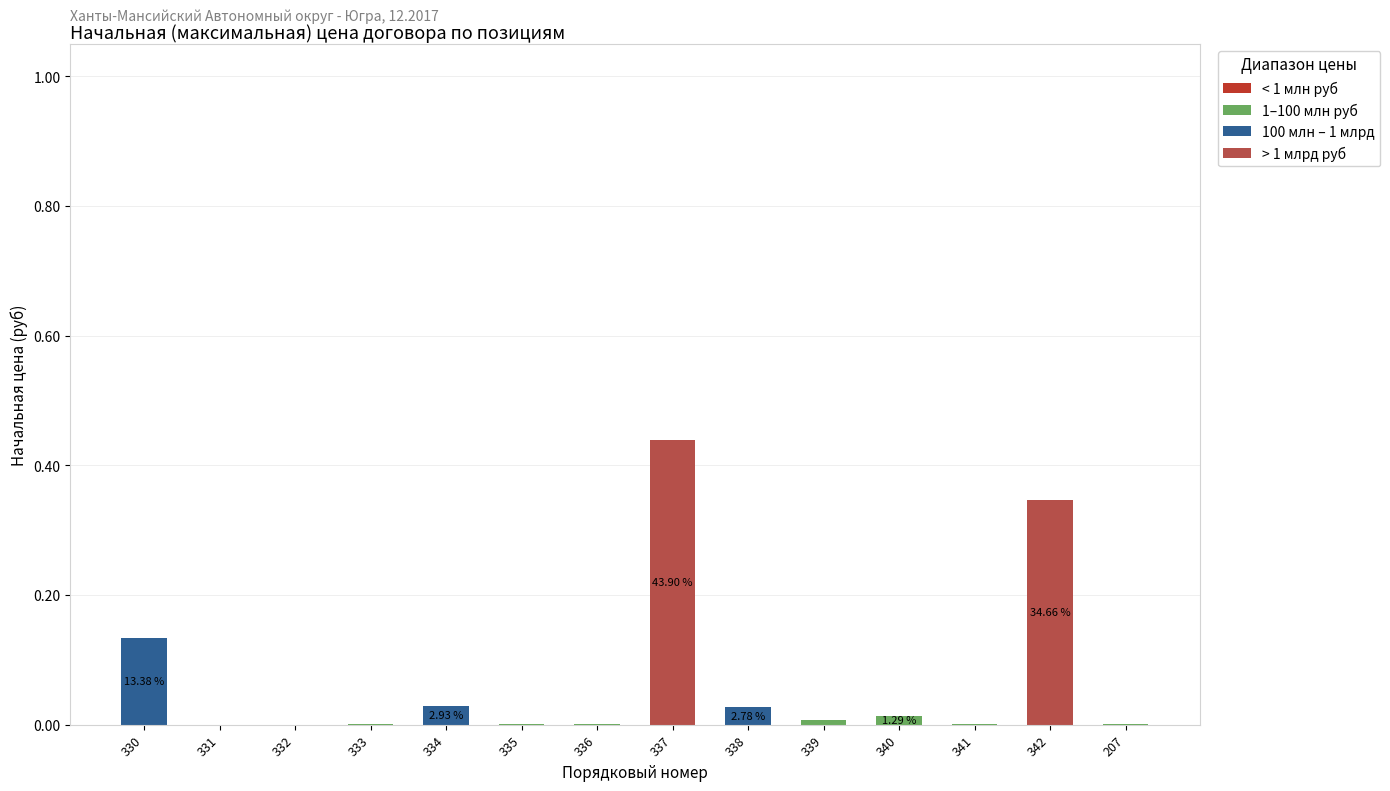

At which category is the sum across all series the highest?

337